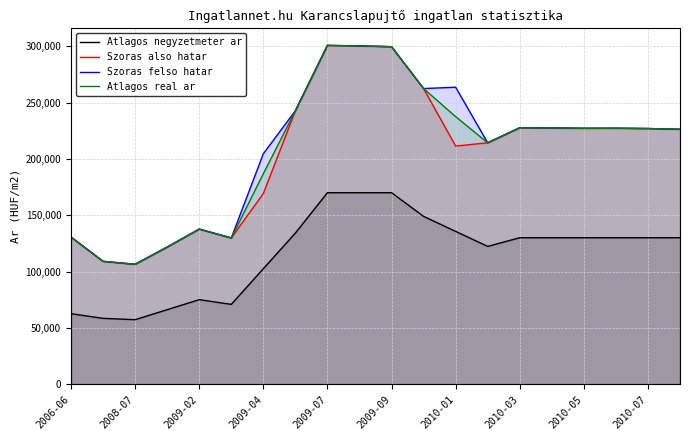

The value of Atlagos real ar at 2010-07 is 226968. True or false?

True